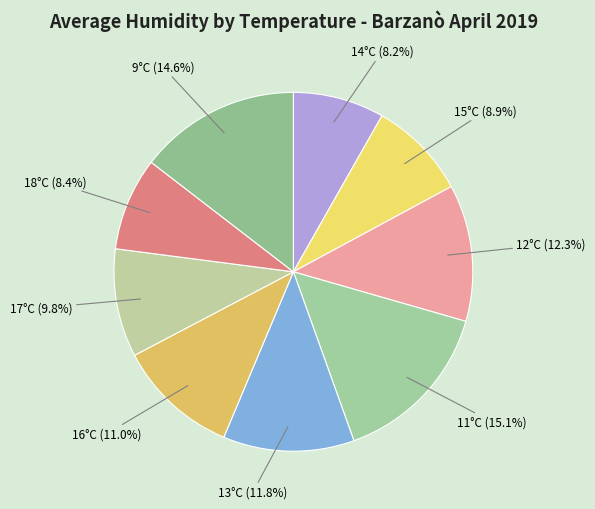

To the nearest percent, what percentage of the pie is 12°C?

12%